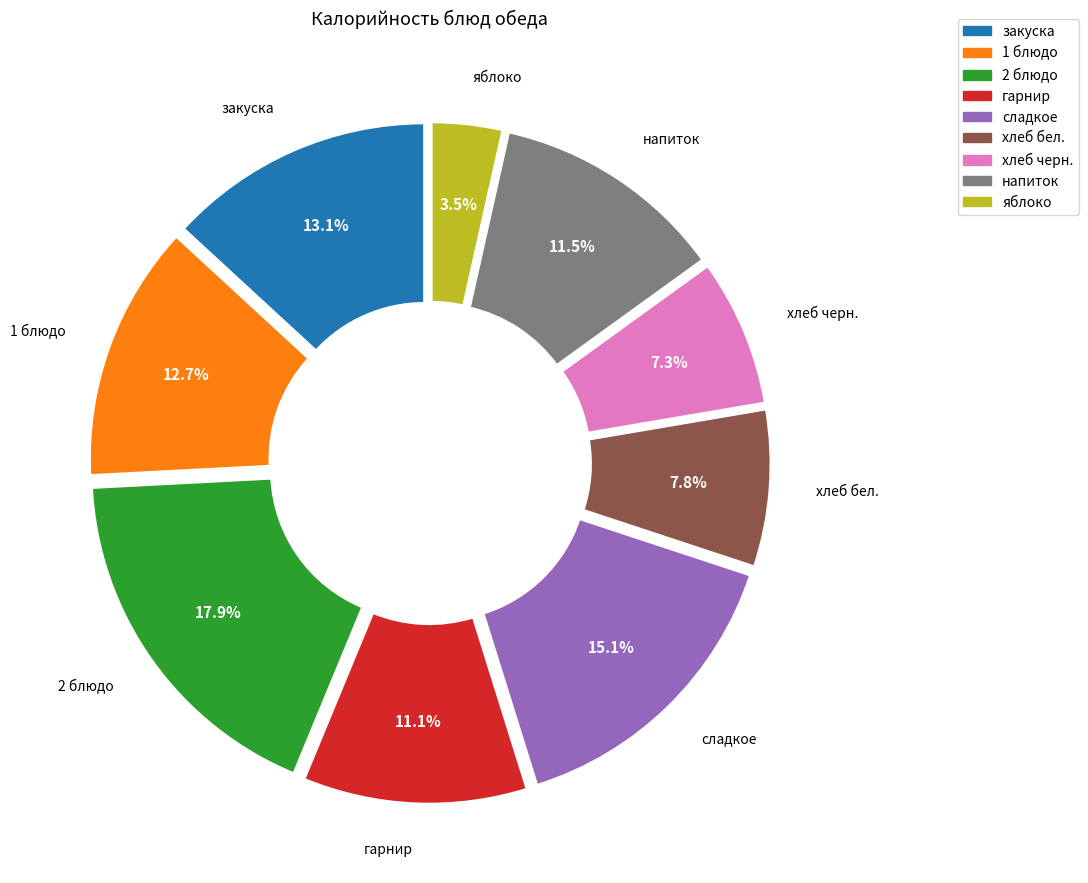

Do 1 блюдо and гарнир together represent more than half of the pie?

No